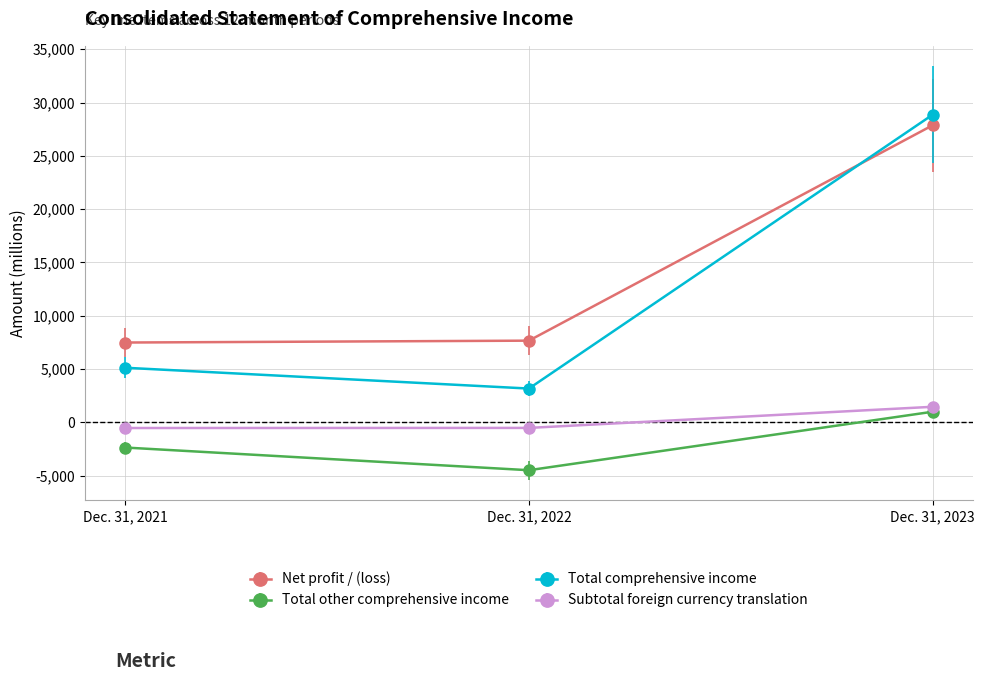

Rank the series at Dec. 31, 2022 from highest to lowest value.

Net profit / (loss), Total comprehensive income, Subtotal foreign currency translation, Total other comprehensive income